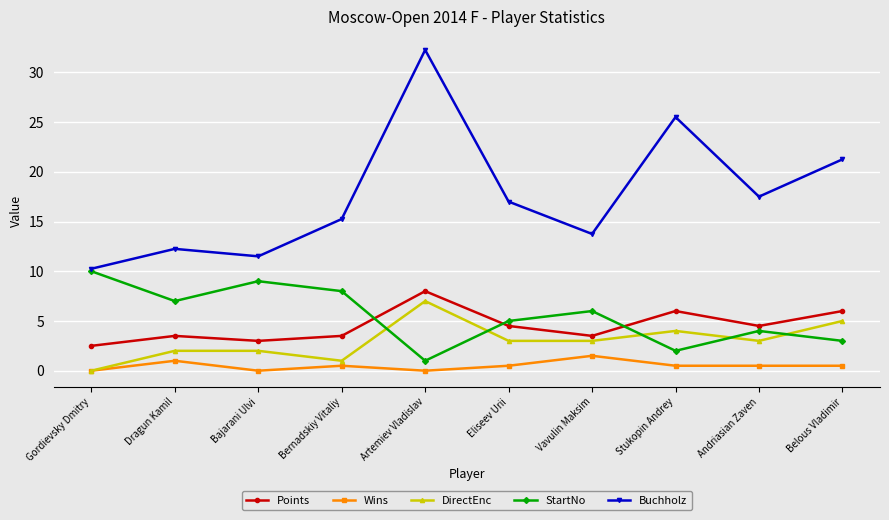

Which category has the highest value across all series?

Artemiev Vladislav